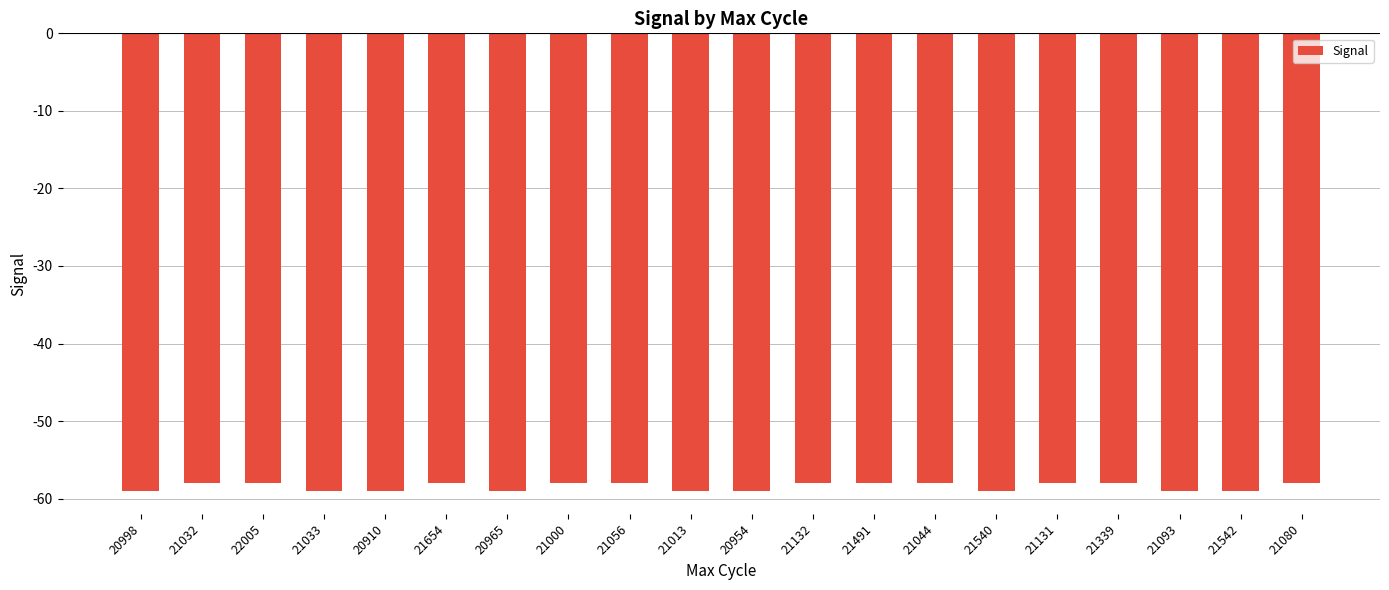

True or false: the data shows -23 at 21013.

False